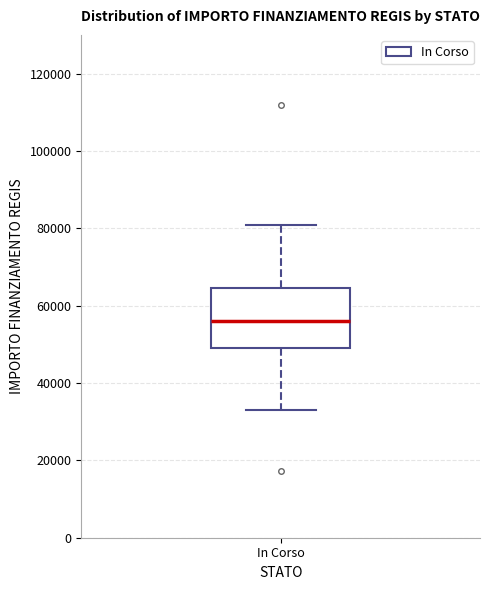

Transcribe this box plot: give where the median line is, the range the box spans, and where the two whiskers end, as read against the y-axis. The values are not printed on the chart, so give them approximately, as read against the axis.

median 56000, box 50000 to 64000, whiskers 32000 to 80000